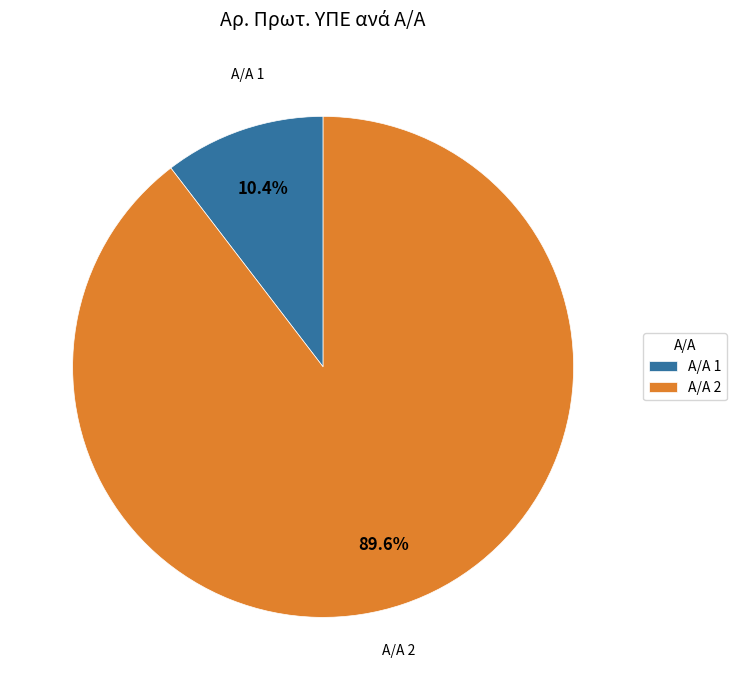

Which category has the smallest portion of the pie?

Α/Α 1